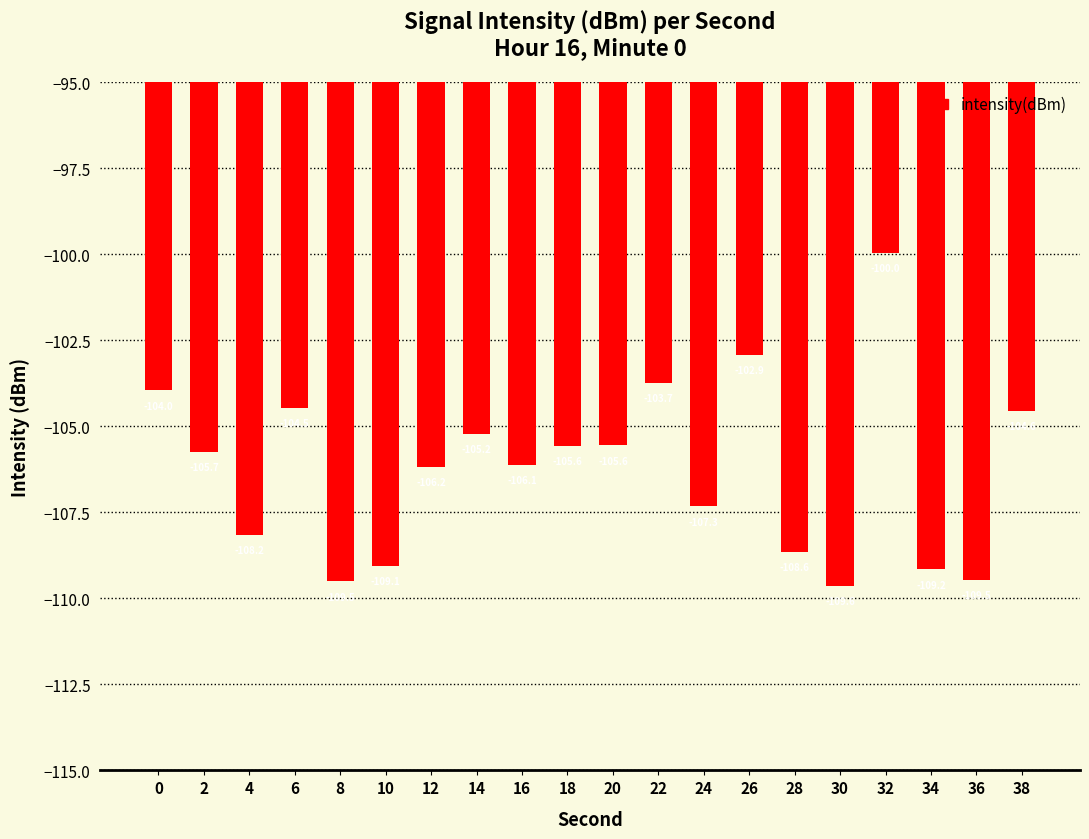

Which category has the highest value across all series?

32